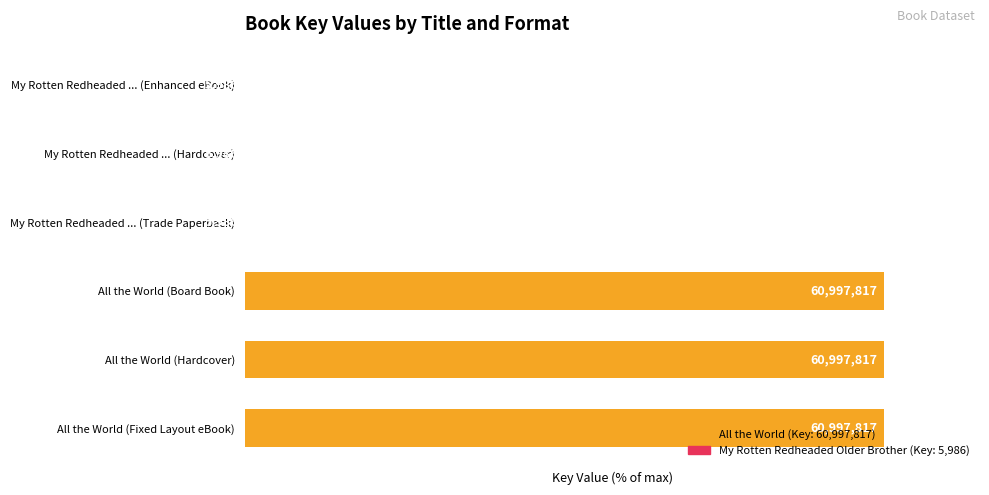

Are the bars horizontal?

Yes